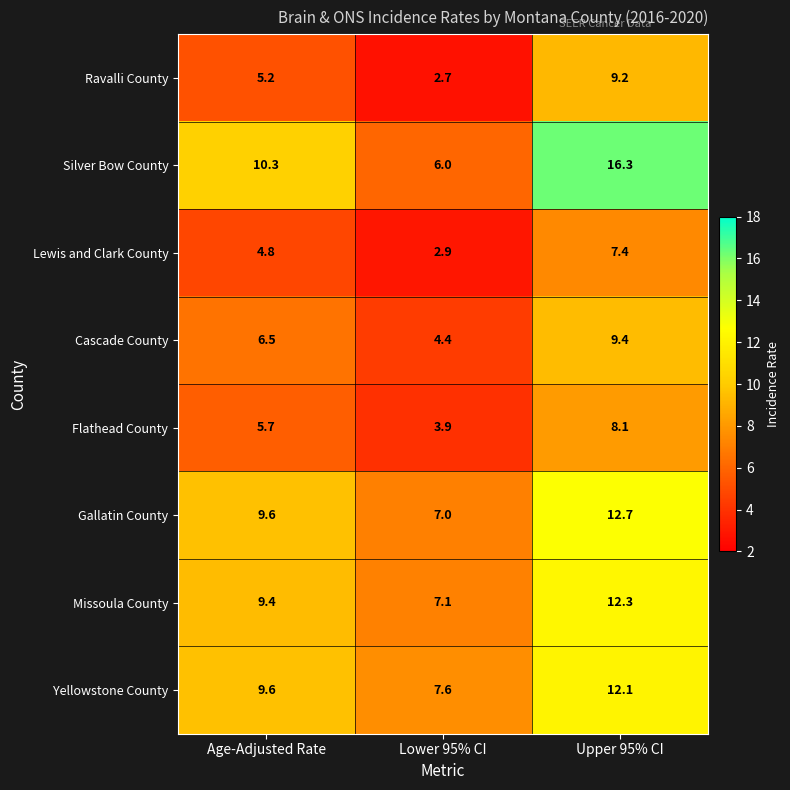

Reading left to right, list all the values displayed in this chart.

Ravalli County: 5.2	2.7	9.2
Silver Bow County: 10.3	6.0	16.3
Lewis and Clark County: 4.8	2.9	7.4
Cascade County: 6.5	4.4	9.4
Flathead County: 5.7	3.9	8.1
Gallatin County: 9.6	7.0	12.7
Missoula County: 9.4	7.1	12.3
Yellowstone County: 9.6	7.6	12.1